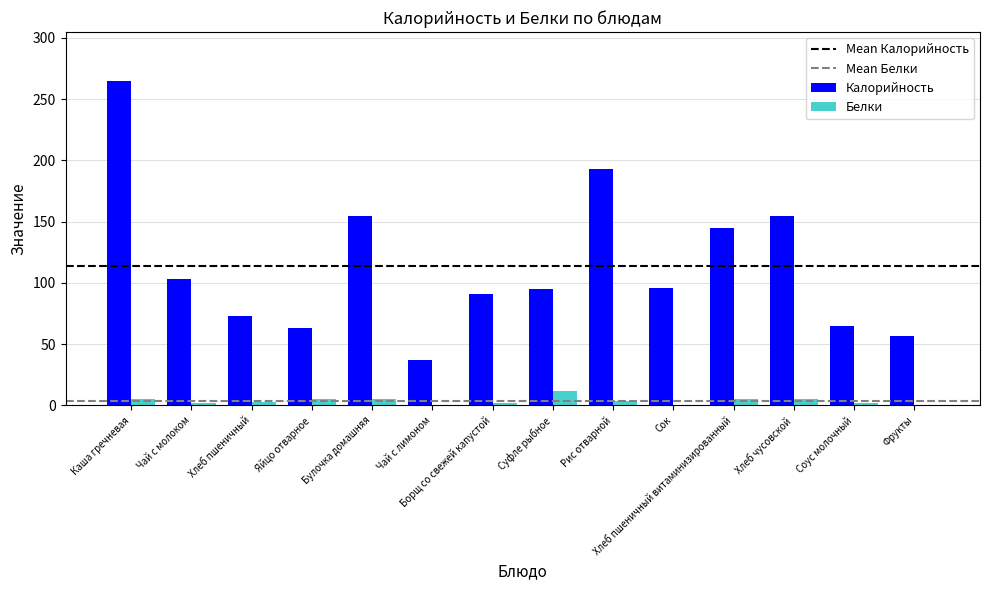

What is the sum of all Белки values?

50